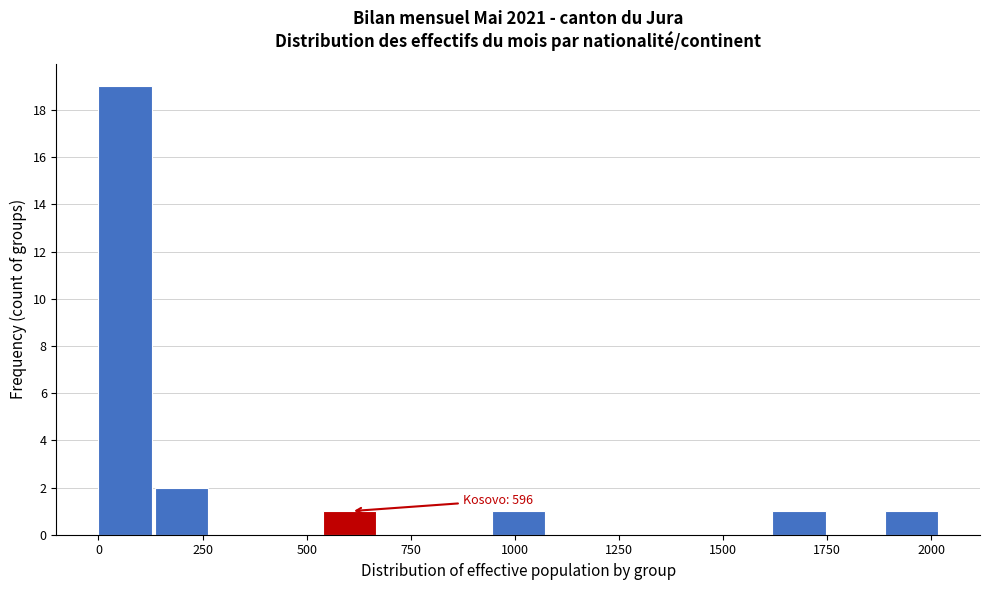

Around what value on the x-axis is the tallest bar? Give the approximate position of its centre, as read against the axis.

50